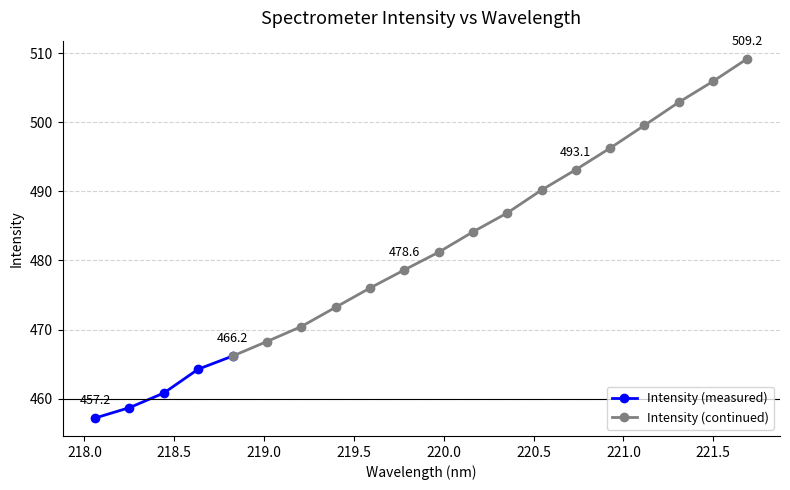

What is the maximum value shown in the chart?

509.2